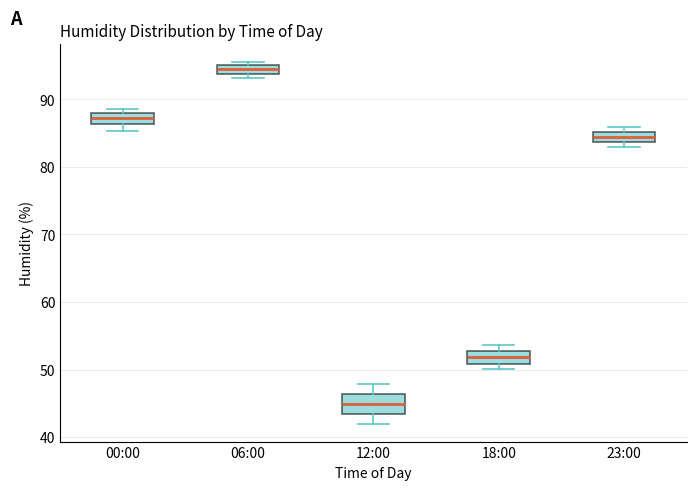

Which box is the tallest, from its lower edge to its upper edge?

12:00